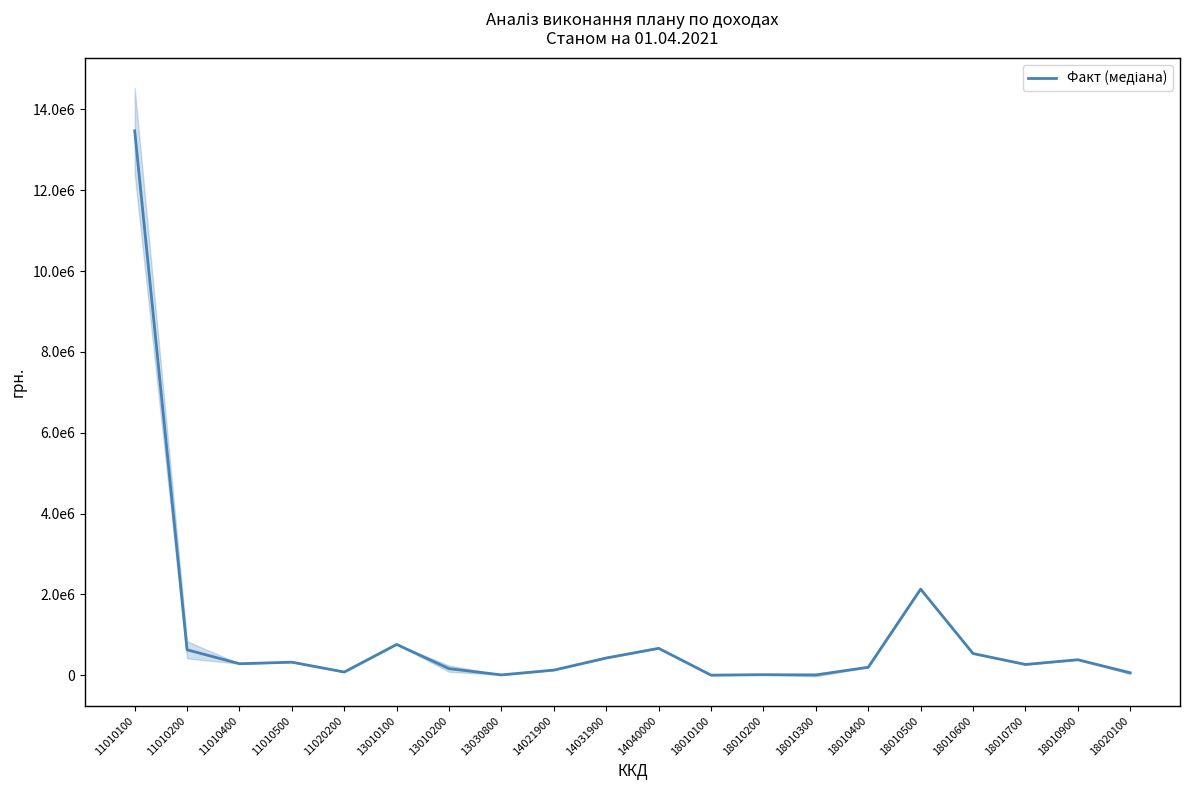

List the labels in order of value, smallest first.

18010100, 18010300, 13030800, 18010200, 18020100, 11020200, 14021900, 13010200, 18010400, 18010700, 11010400, 11010500, 18010900, 14031900, 18010600, 11010200, 14040000, 13010100, 18010500, 11010100